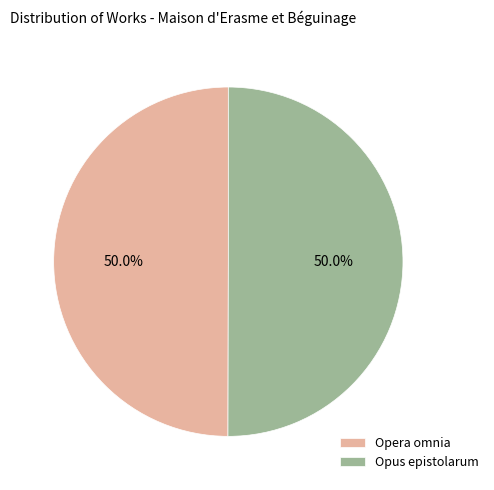

What is the ratio of the value at Opus epistolarum to the value at Opera omnia?

1.0